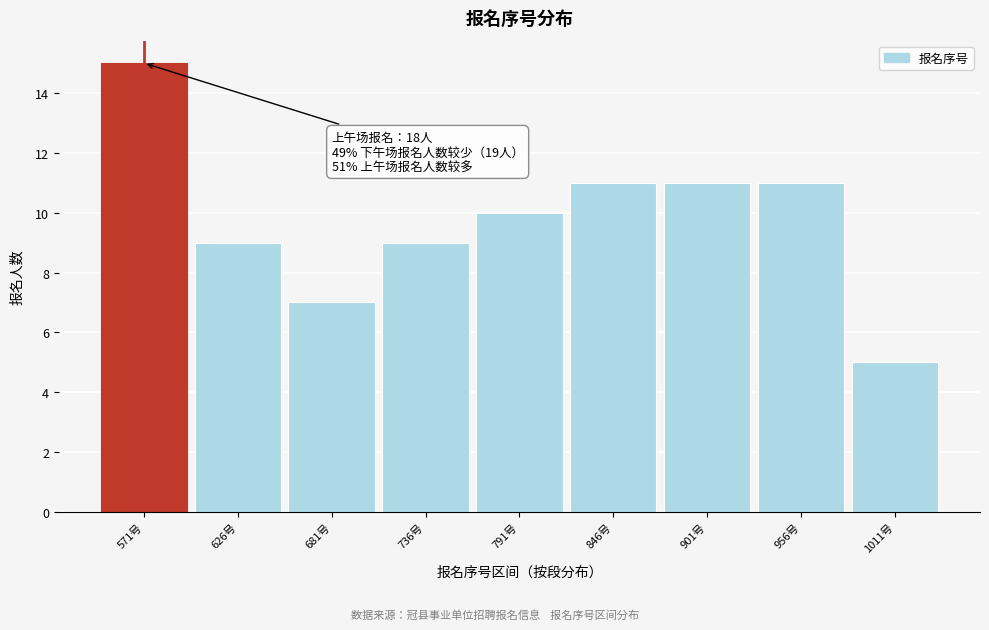

Reading left to right, extract all data points from this chart.

15	9	7	9	10	11	11	11	5